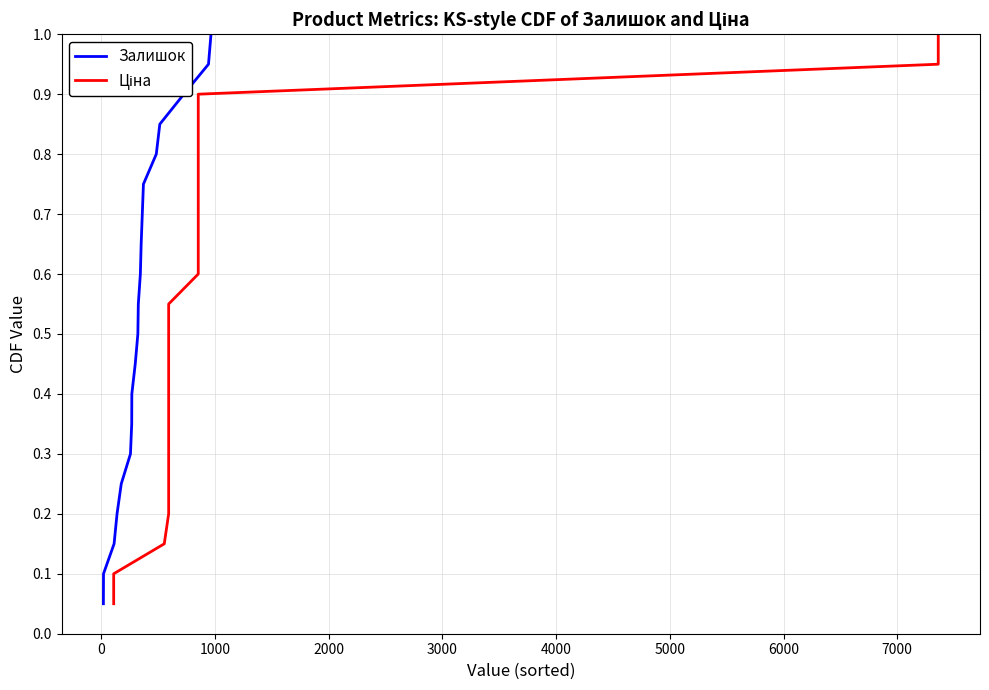

How many lines are shown in the chart?

2